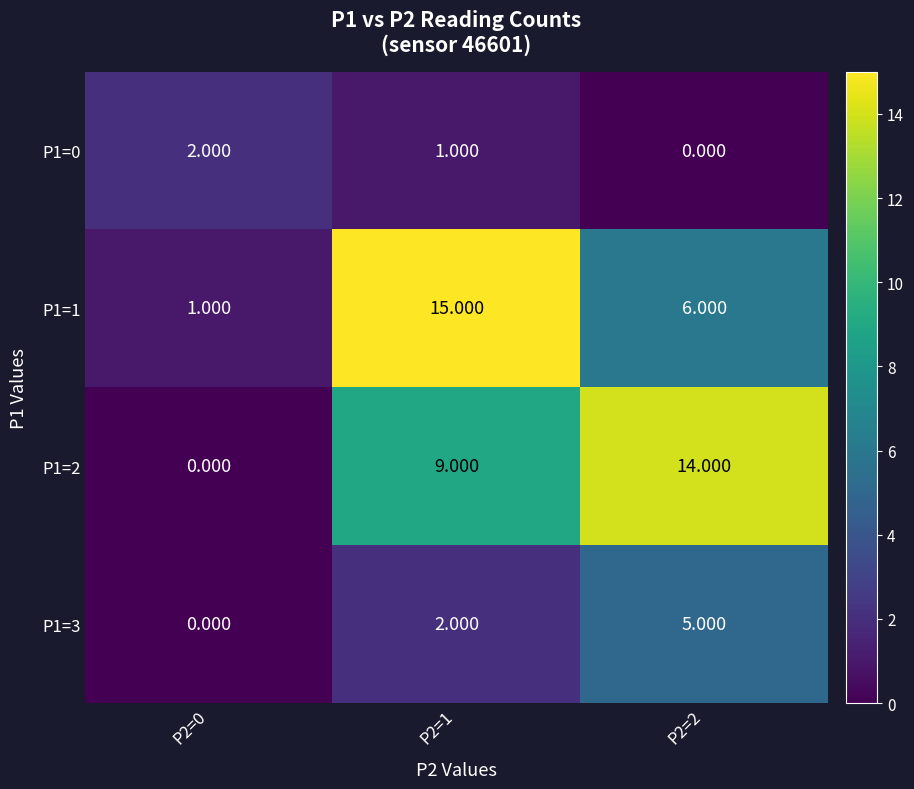

Is the value of P1=3 at P2=2 greater than the value of P1=2 at P2=2?

No